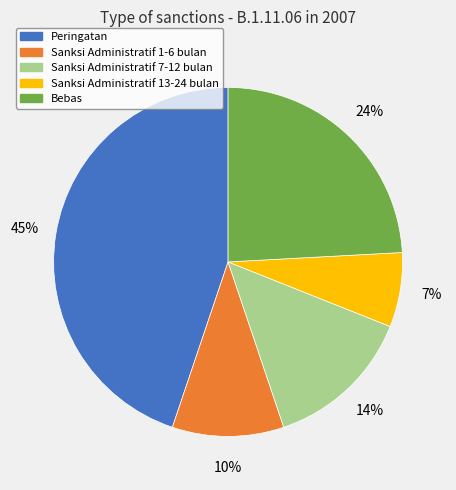

How many slices are in this pie chart?

5